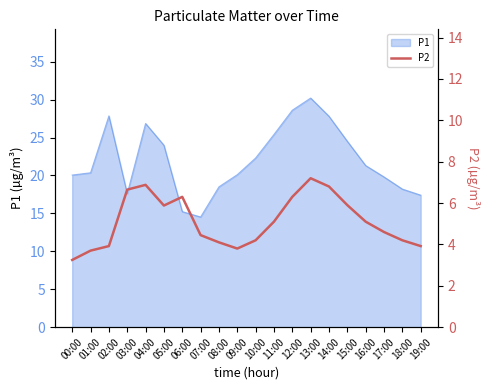

At which label does P1 reach its peak?

13:00